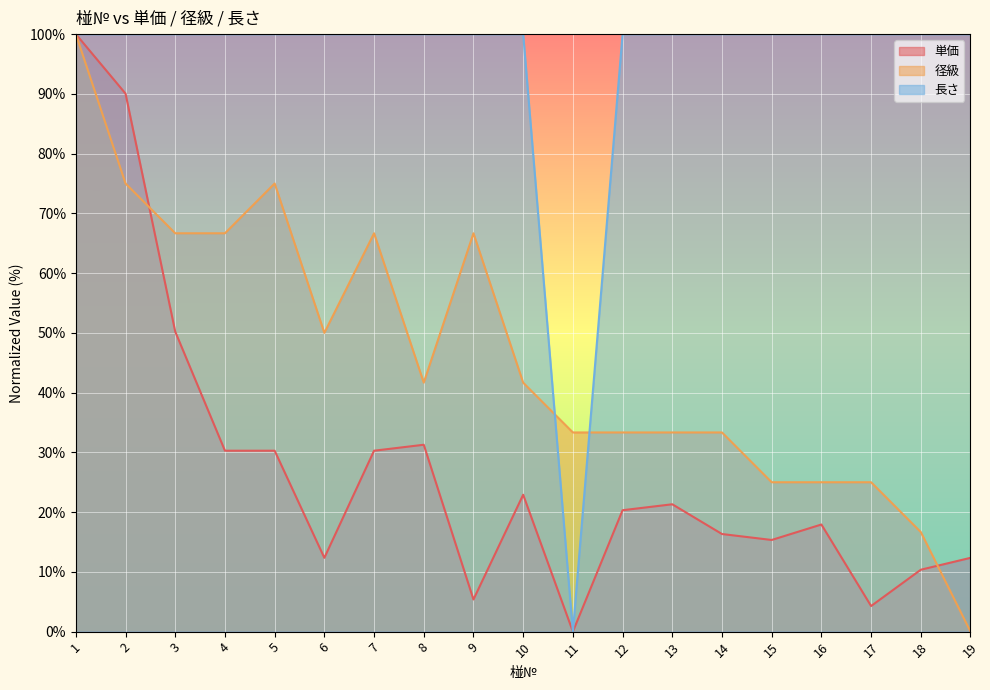

Which series changed the most between 4 and 19?

径級